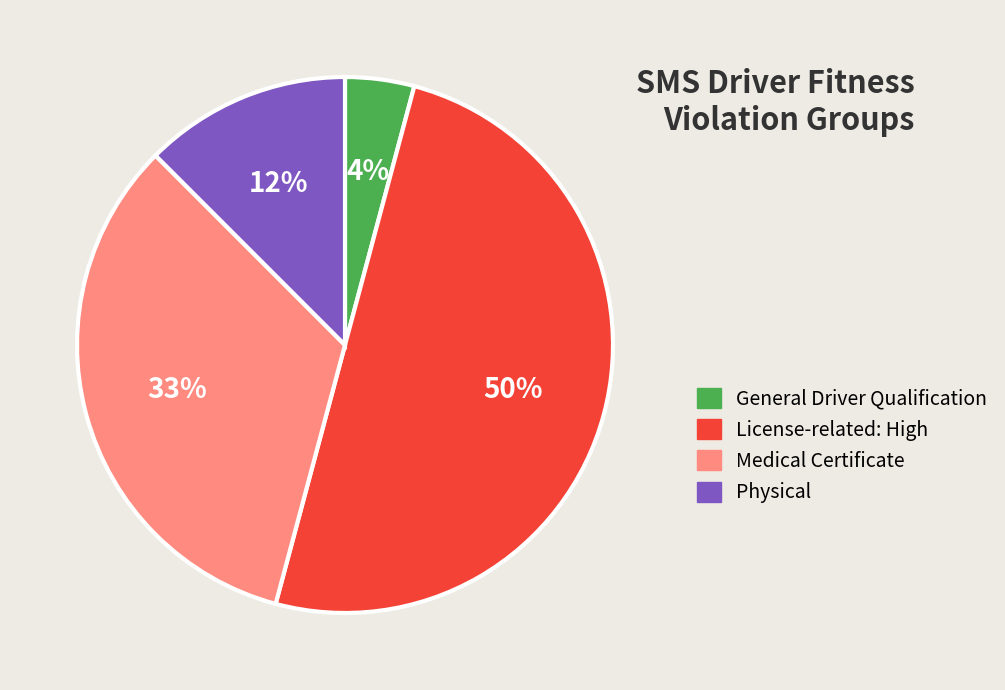

The General Driver Qualification slice represents 4% of the pie. True or false?

True